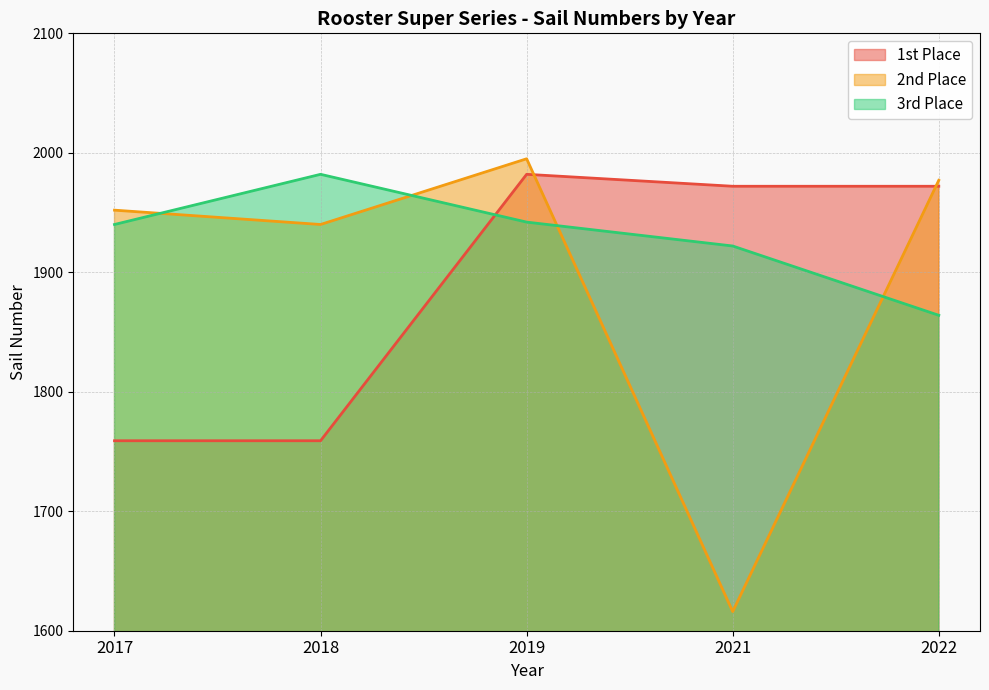

How many values in the 1st Place series exceed 1972?

1